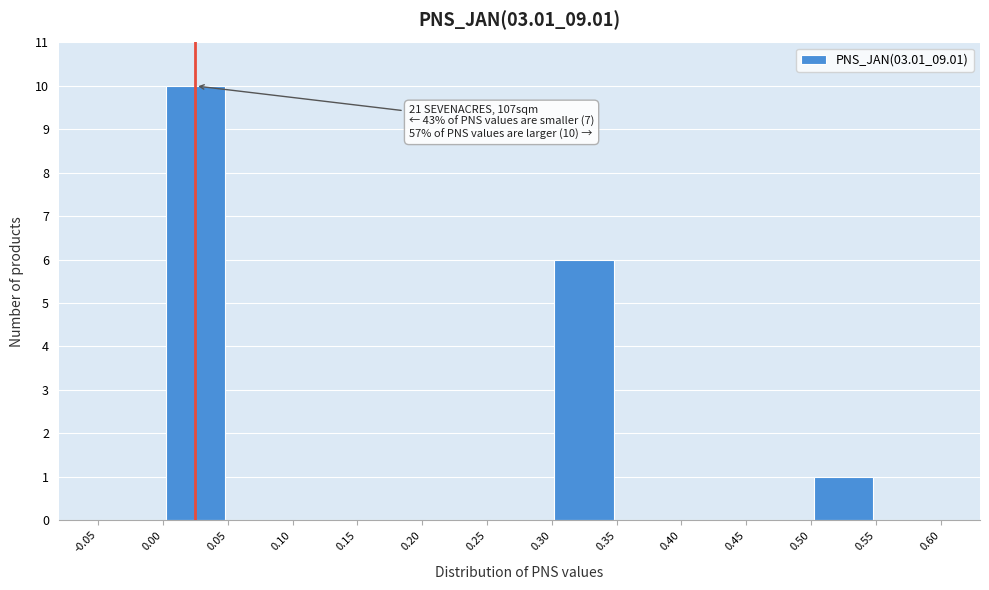

Which range on the x-axis has the tallest bar?

0.00 to 0.05